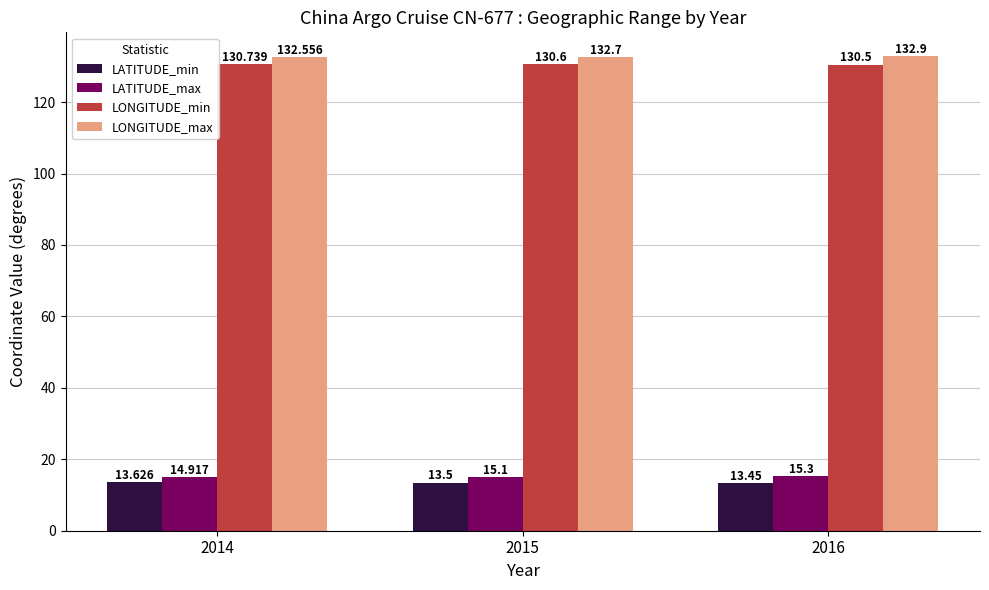

At 2016, list the series in order from largest to smallest.

LONGITUDE_max, LONGITUDE_min, LATITUDE_max, LATITUDE_min